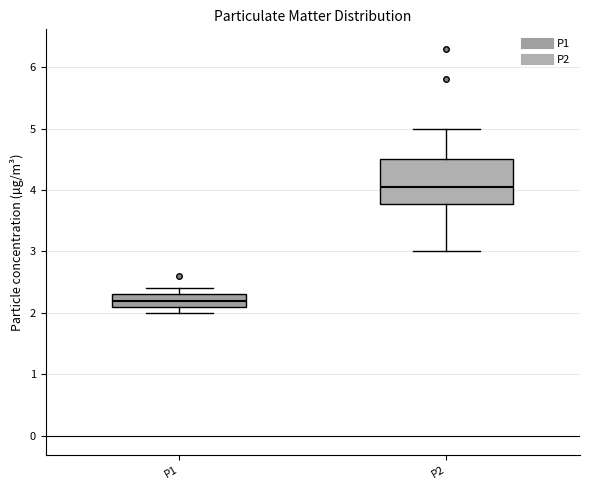

Reading left to right, transcribe this box plot: for each box, give where its median line is, the range the box spans, and where its two whiskers end, as read against the y-axis. The values are not printed on the chart, so give them approximately, as read against the axis.

P1: median 2.2, box 2.1 to 2.3, whiskers 2.0 to 2.4
P2: median 4.1, box 3.8 to 4.5, whiskers 3.0 to 5.0